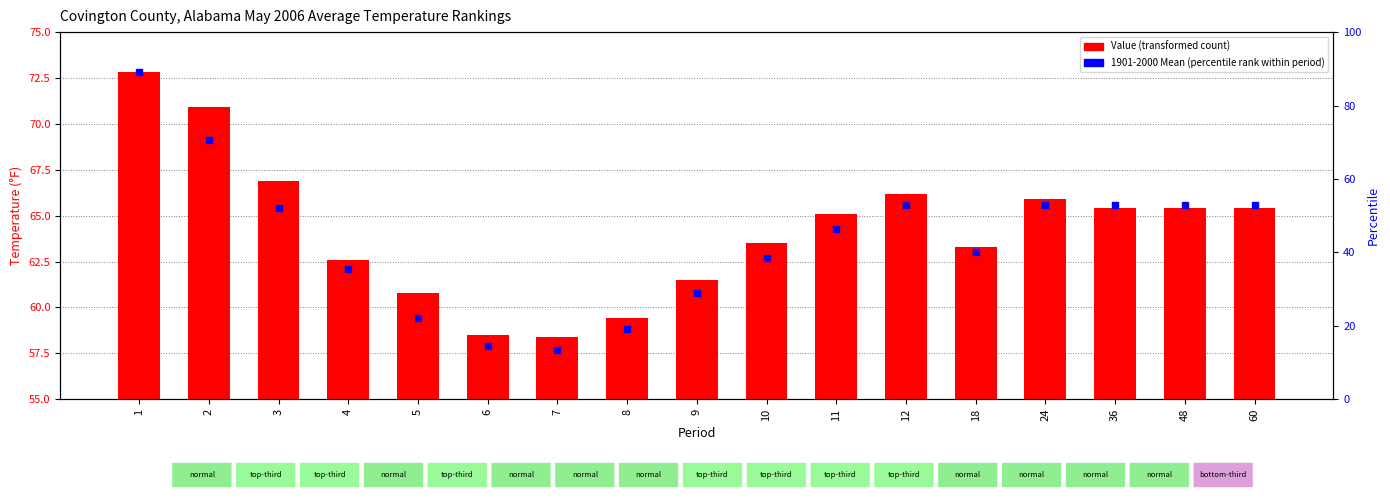

Which has a higher value, 48 or 11?

48